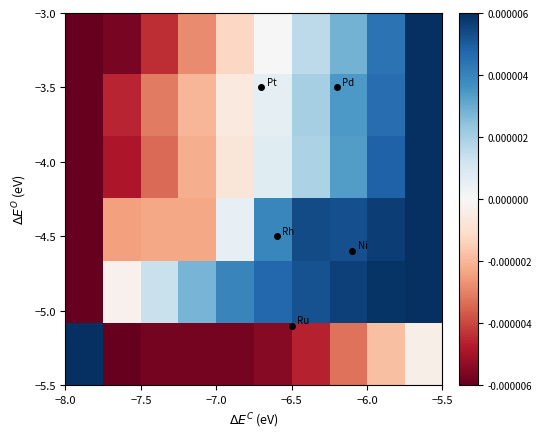

How many categories are shown in the chart?

10